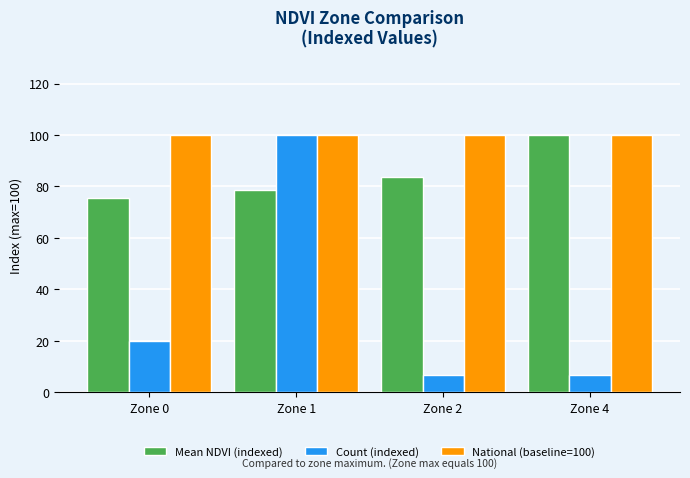

True or false: Count (indexed) has a value of 20.6 at Zone 1.

False